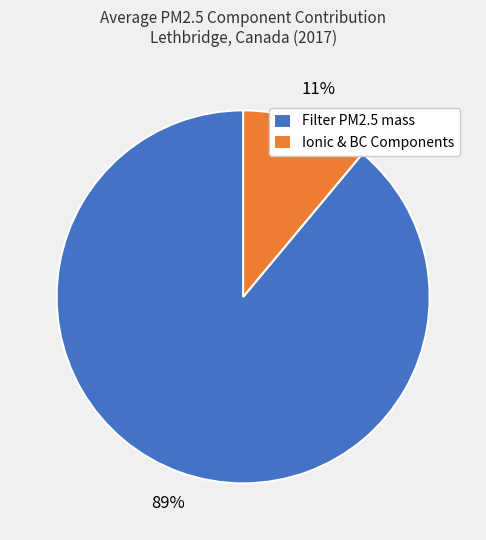

To the nearest percent, what portion does Filter PM2.5 mass represent?

89%